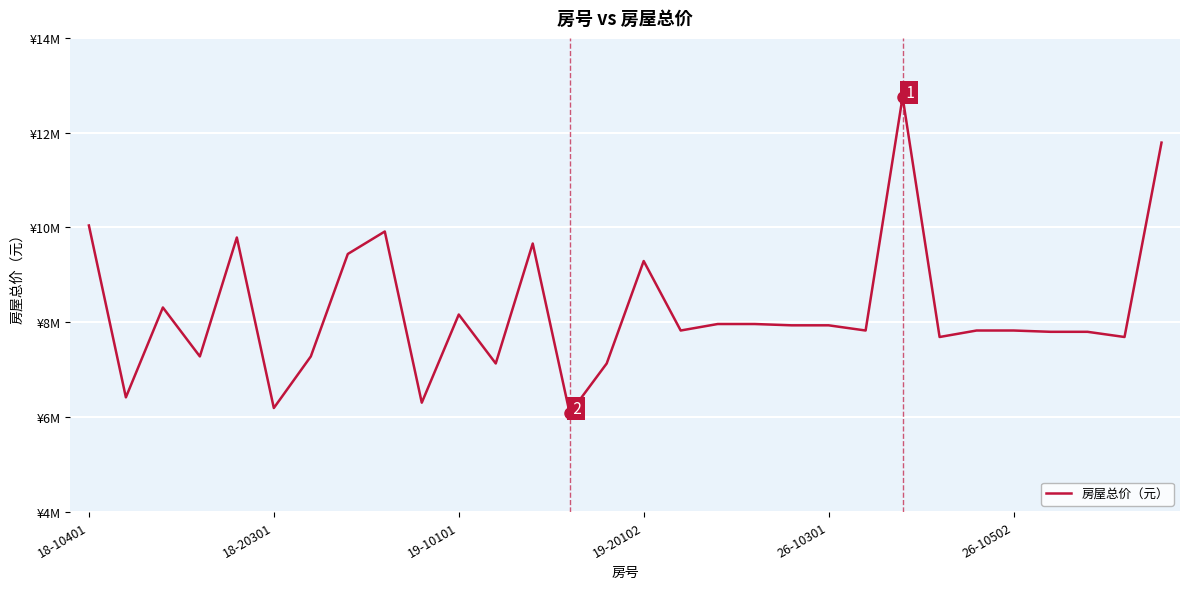

Approximately how many times larger is the value at 13 compared to 7?

0.6